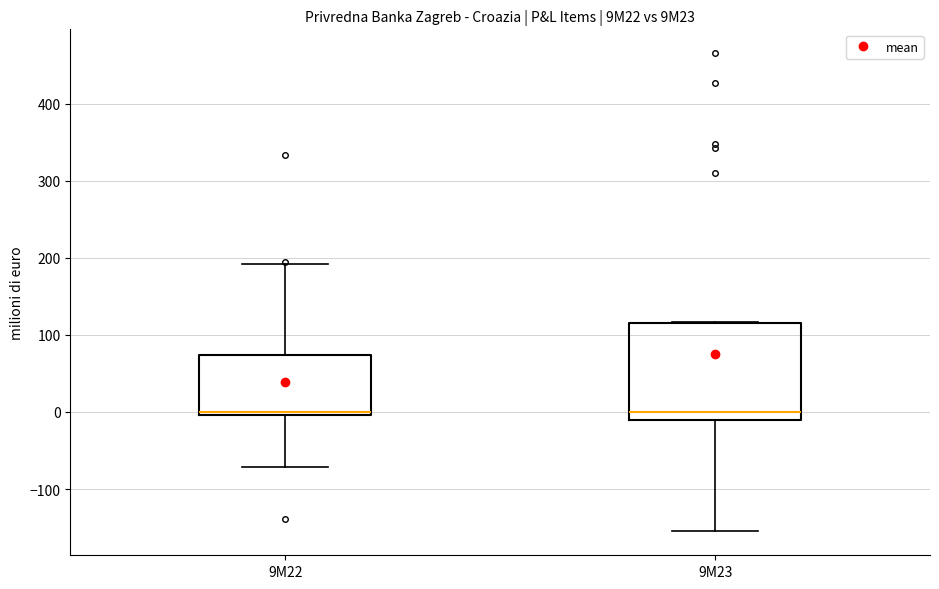

Where is the upper edge of the box for 9M22 on the y-axis? The values are not printed on the chart, so give them approximately, as read against the axis.

70